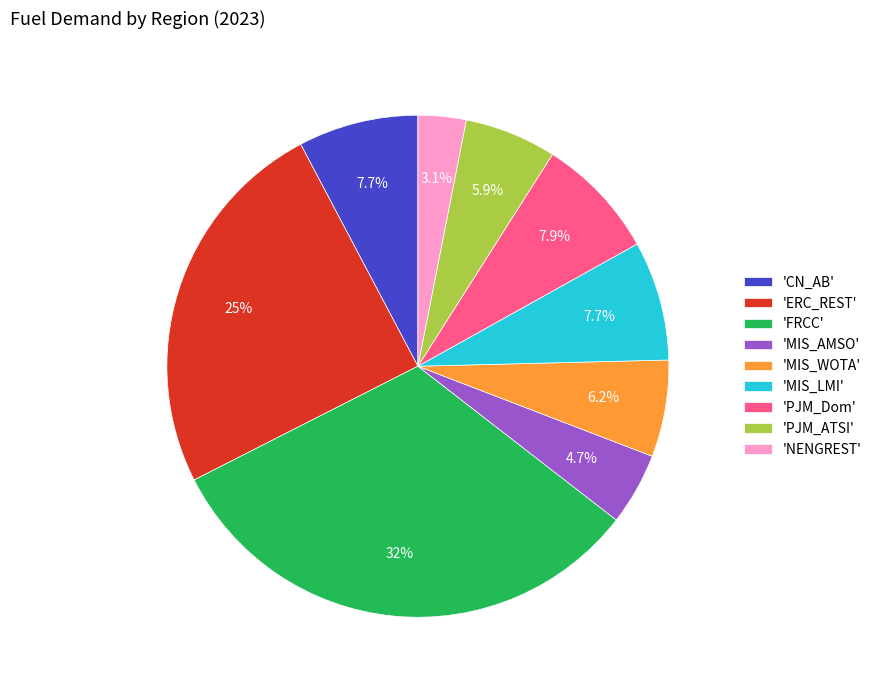

What is the smallest slice in the pie chart?

'NENGREST'